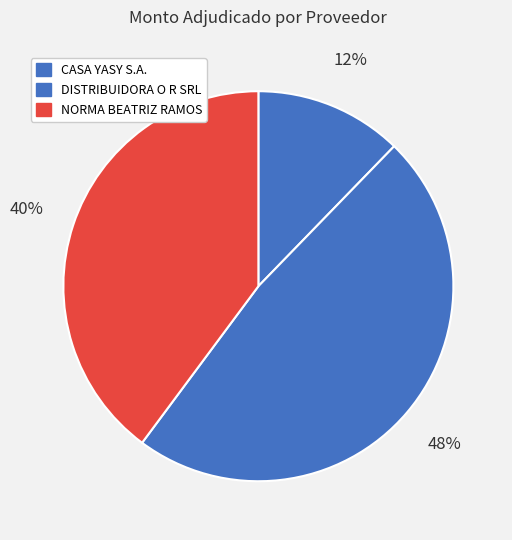

Combined, do CASA YASY S.A. and DISTRIBUIDORA O R SRL account for over 50%?

Yes